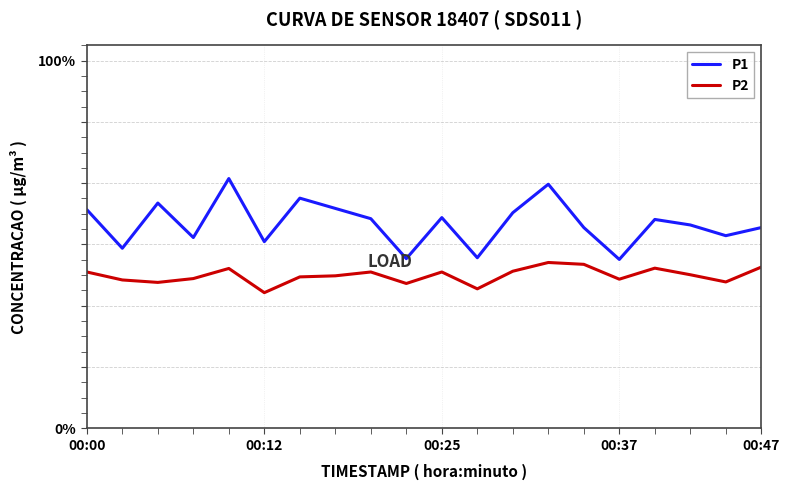

What are all the series names shown in the legend?

P1, P2